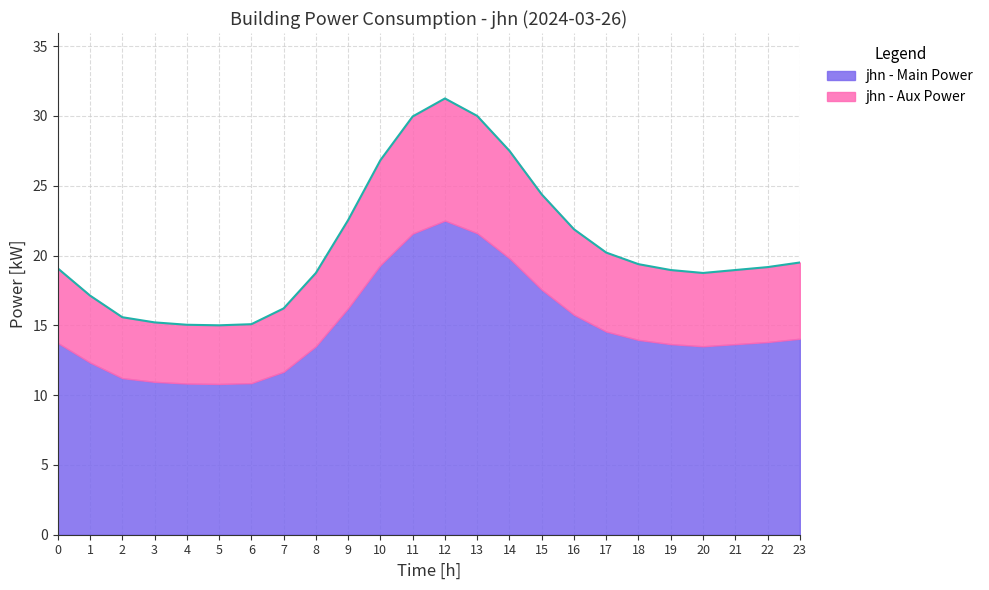

What is the maximum value for jhn - Main Power?

22.5